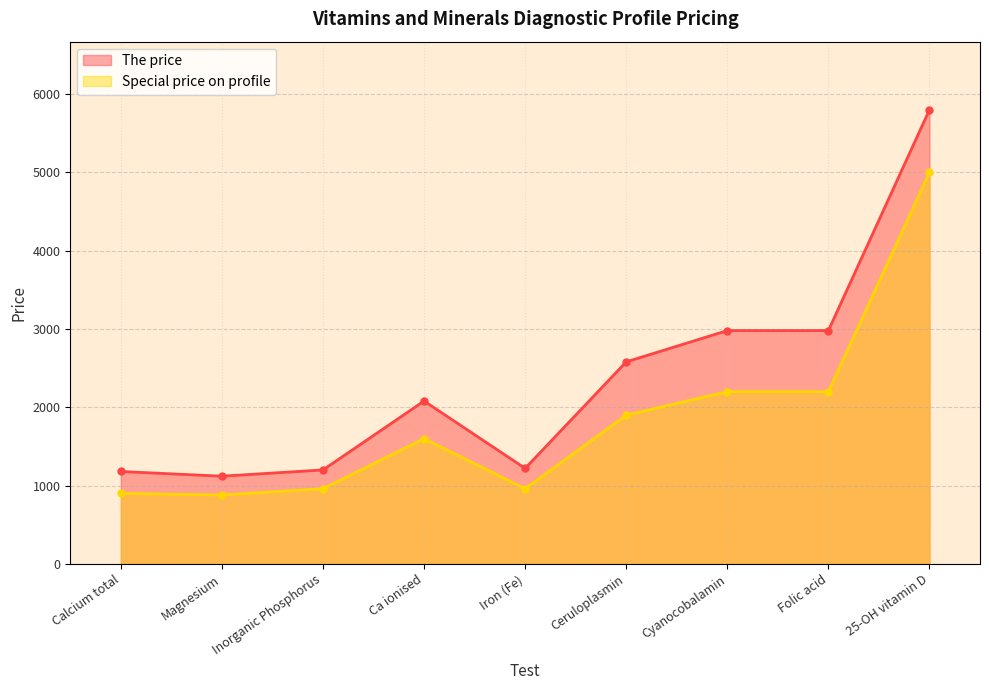

Rank the categories by The price value from lowest to highest.

Magnesium, Calcium total, Inorganic Phosphorus, Iron (Fe), Ca ionised, Ceruloplasmin, Cyanocobalamin, Folic acid, 25-OH vitamin D